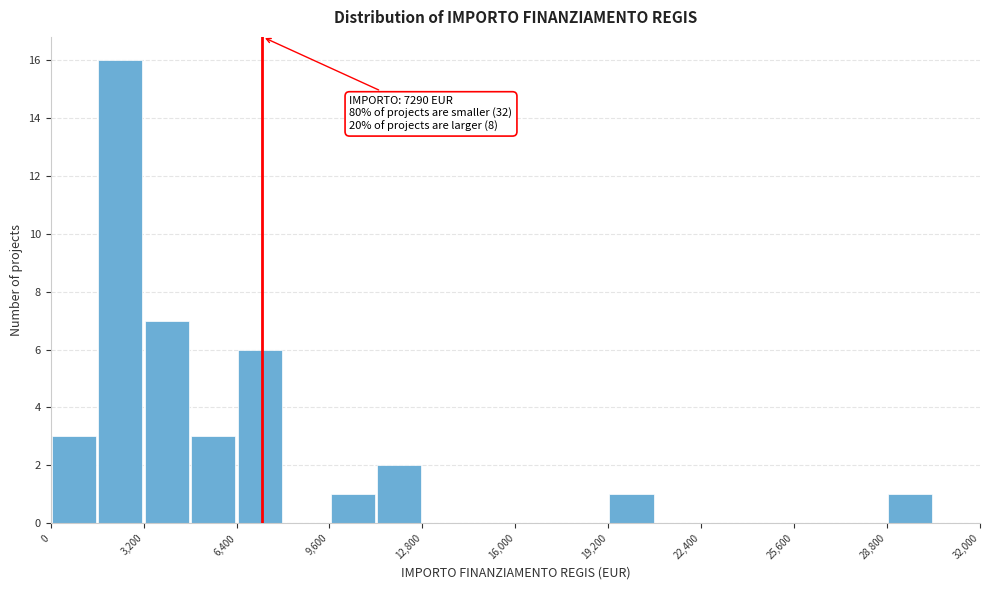

Read against the x-axis, roughly where is the centre of the tallest bar?

2500